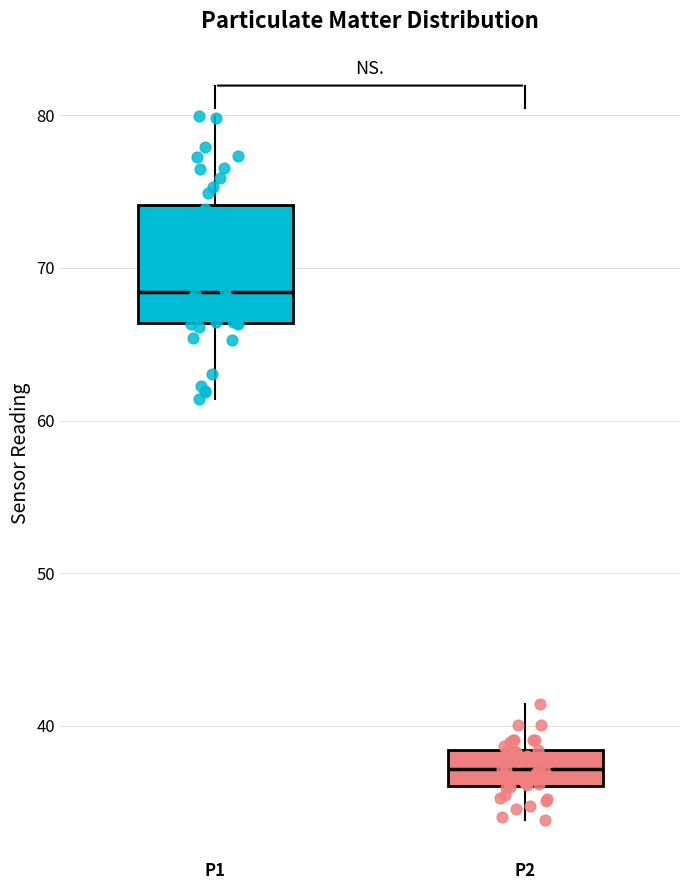

Reading left to right, transcribe this box plot: for each box, give where its median line is, the range the box spans, and where its two whiskers end, as read against the y-axis. The values are not printed on the chart, so give them approximately, as read against the axis.

P1: median 68, box 66 to 74, whiskers 61 to 80
P2: median 37, box 36 to 38, whiskers 34 to 41